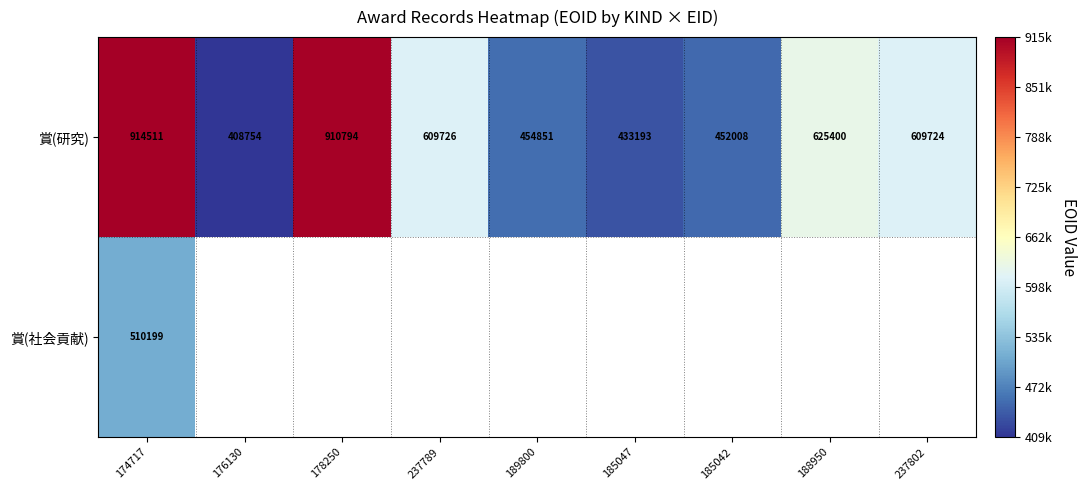

At which label does 賞(研究) reach its peak?

174717